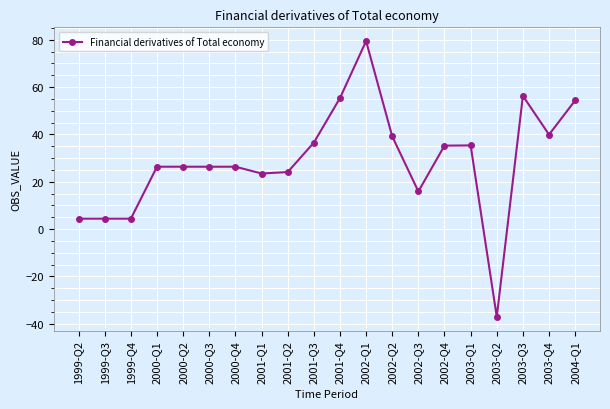

What is the difference between the maximum and second lowest values?

75.0